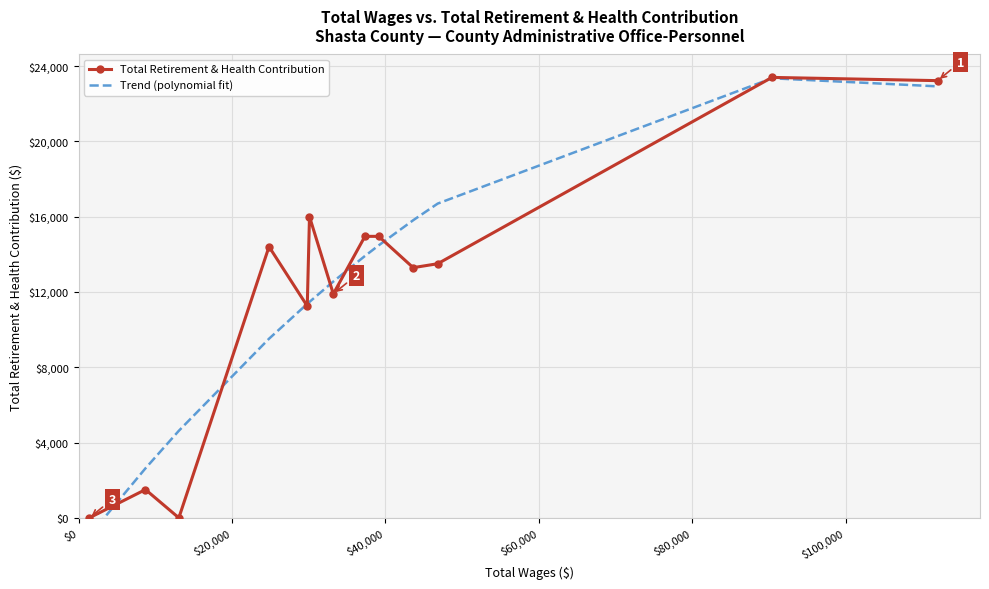

How many interior local valleys does the Total Retirement & Health Contribution series have?

4